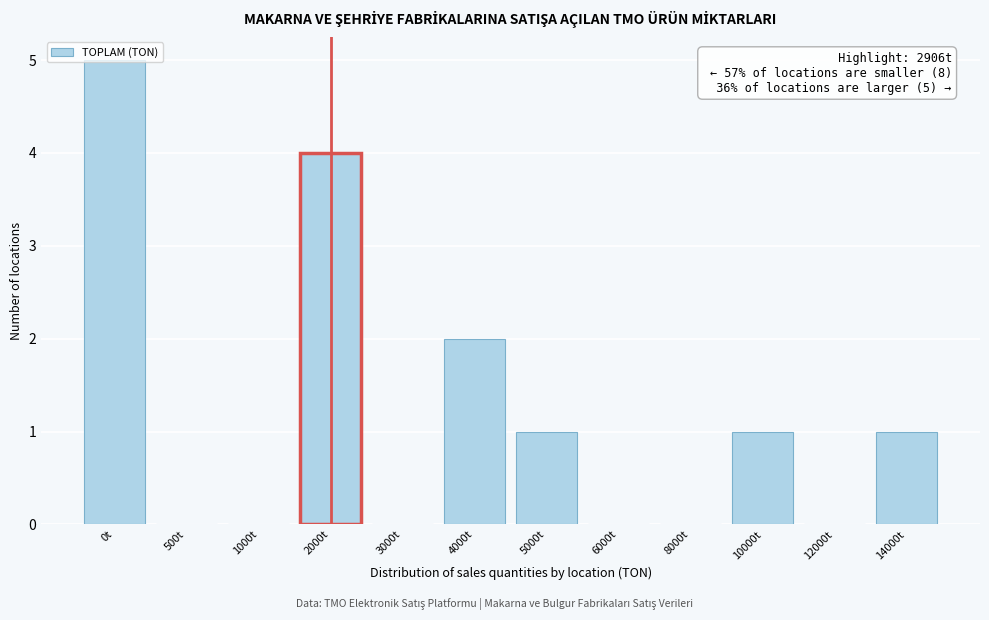

What is the greatest value displayed?

5